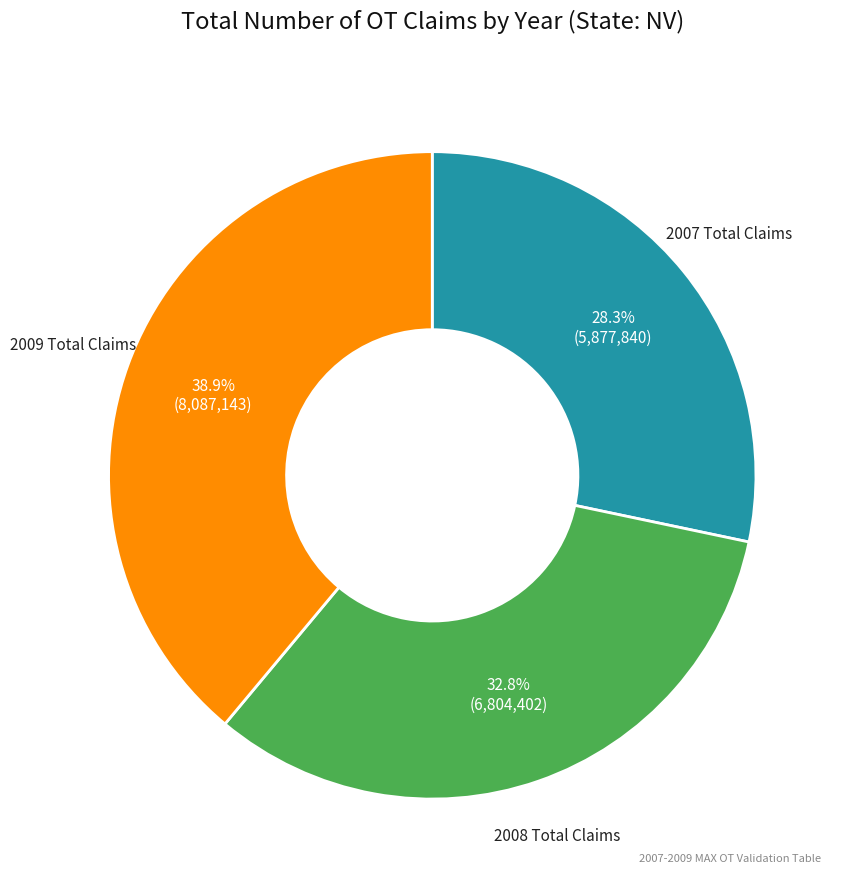

Is there any slice that represents more than half of the pie?

No